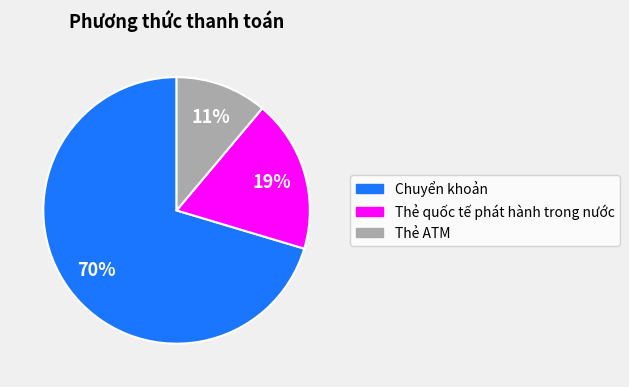

Do Thẻ ATM and Chuyển khoản together represent more than half of the pie?

Yes